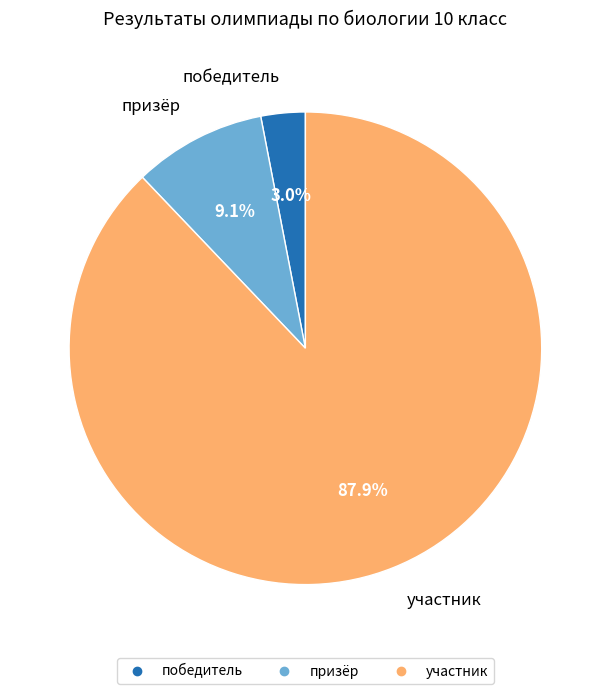

To the nearest percent, what is the combined percentage of победитель and призёр?

12%